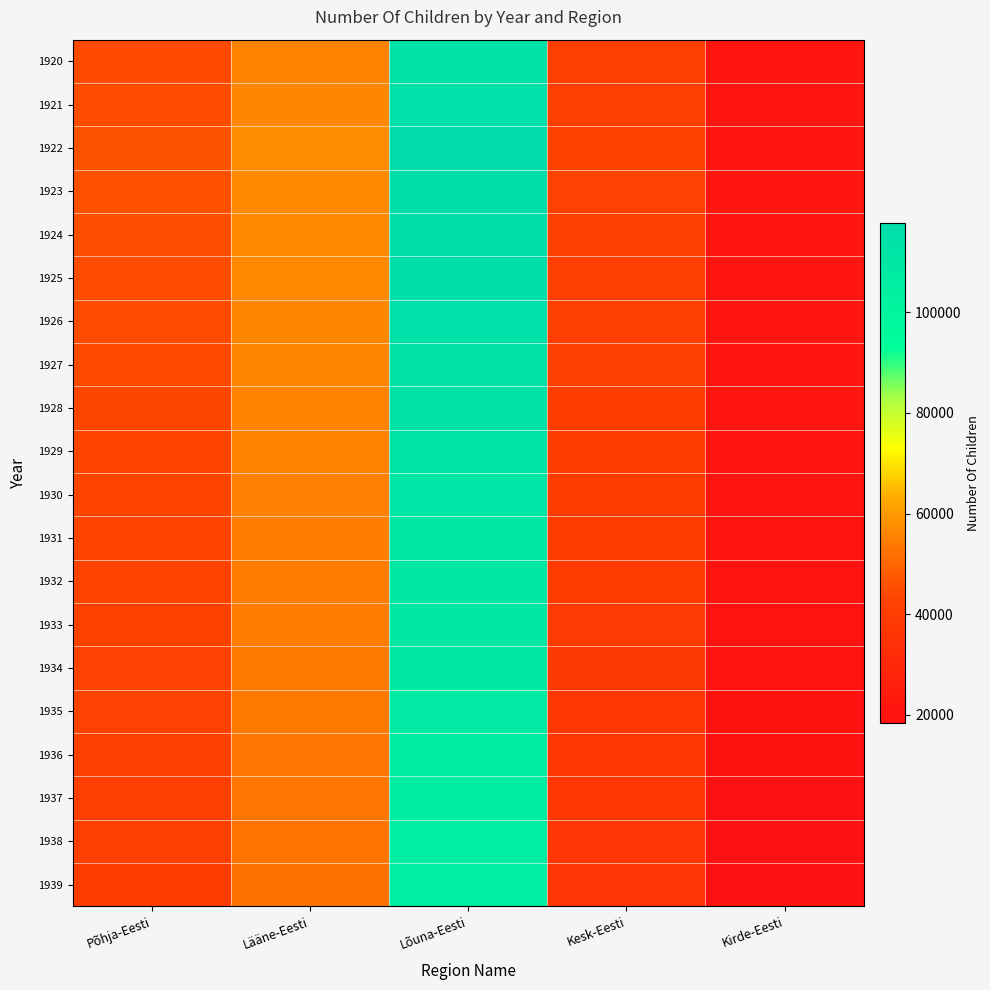

Reading right to left, extract all data points from this chart.

1920: Kirde-Eesti=20650	Kesk-Eesti=40533	Lõuna-Eesti=113395	Lääne-Eesti=55344	Põhja-Eesti=44360
1921: Kirde-Eesti=20992	Kesk-Eesti=41204	Lõuna-Eesti=115273	Lääne-Eesti=56261	Põhja-Eesti=45095
1922: Kirde-Eesti=21439	Kesk-Eesti=42080	Lõuna-Eesti=117725	Lääne-Eesti=57457	Põhja-Eesti=46054
1923: Kirde-Eesti=21296	Kesk-Eesti=41799	Lõuna-Eesti=116938	Lääne-Eesti=57073	Põhja-Eesti=45746
1924: Kirde-Eesti=21115	Kesk-Eesti=41486	Lõuna-Eesti=116190	Lääne-Eesti=56785	Põhja-Eesti=45374
1925: Kirde-Eesti=20935	Kesk-Eesti=41173	Lõuna-Eesti=115442	Lääne-Eesti=56495	Põhja-Eesti=45003
1926: Kirde-Eesti=20754	Kesk-Eesti=40860	Lõuna-Eesti=114693	Lääne-Eesti=56204	Põhja-Eesti=44633
1927: Kirde-Eesti=20573	Kesk-Eesti=40547	Lõuna-Eesti=113945	Lääne-Eesti=55913	Põhja-Eesti=44262
1928: Kirde-Eesti=20392	Kesk-Eesti=40234	Lõuna-Eesti=113197	Lääne-Eesti=55622	Põhja-Eesti=43942
1929: Kirde-Eesti=20211	Kesk-Eesti=39921	Lõuna-Eesti=112449	Lääne-Eesti=55331	Põhja-Eesti=43622
1930: Kirde-Eesti=20031	Kesk-Eesti=39607	Lõuna-Eesti=111700	Lääne-Eesti=55040	Põhja-Eesti=43302
1931: Kirde-Eesti=19850	Kesk-Eesti=39294	Lõuna-Eesti=110952	Lääne-Eesti=54750	Põhja-Eesti=42981
1932: Kirde-Eesti=19669	Kesk-Eesti=38981	Lõuna-Eesti=110204	Lääne-Eesti=54459	Põhja-Eesti=42661
1933: Kirde-Eesti=19488	Kesk-Eesti=38668	Lõuna-Eesti=109456	Lääne-Eesti=54168	Põhja-Eesti=42341
1934: Kirde-Eesti=19307	Kesk-Eesti=38355	Lõuna-Eesti=108707	Lääne-Eesti=53877	Põhja-Eesti=42021
1935: Kirde-Eesti=19127	Kesk-Eesti=38042	Lõuna-Eesti=107959	Lääne-Eesti=53586	Põhja-Eesti=41700
1936: Kirde-Eesti=18946	Kesk-Eesti=37728	Lõuna-Eesti=107211	Lääne-Eesti=53296	Põhja-Eesti=41380
1937: Kirde-Eesti=18765	Kesk-Eesti=37415	Lõuna-Eesti=106463	Lääne-Eesti=53005	Põhja-Eesti=41060
1938: Kirde-Eesti=18584	Kesk-Eesti=37102	Lõuna-Eesti=105714	Lääne-Eesti=52714	Põhja-Eesti=40739
1939: Kirde-Eesti=18404	Kesk-Eesti=36789	Lõuna-Eesti=104966	Lääne-Eesti=52423	Põhja-Eesti=40419